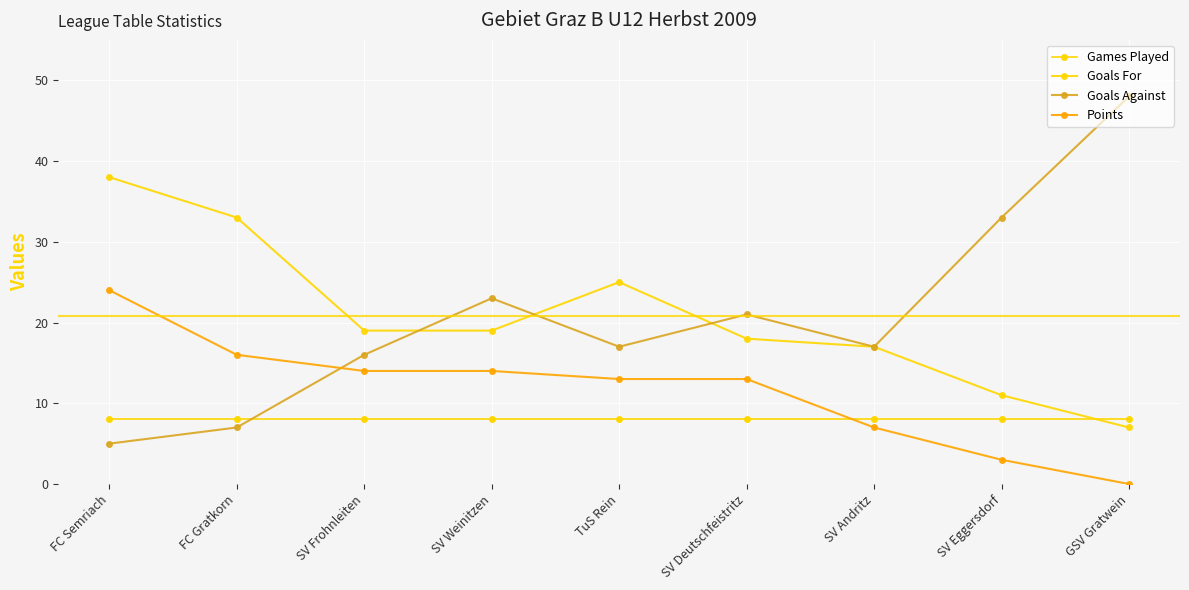

Which series changed the most between FC Gratkorn and SV Andritz?

Goals For